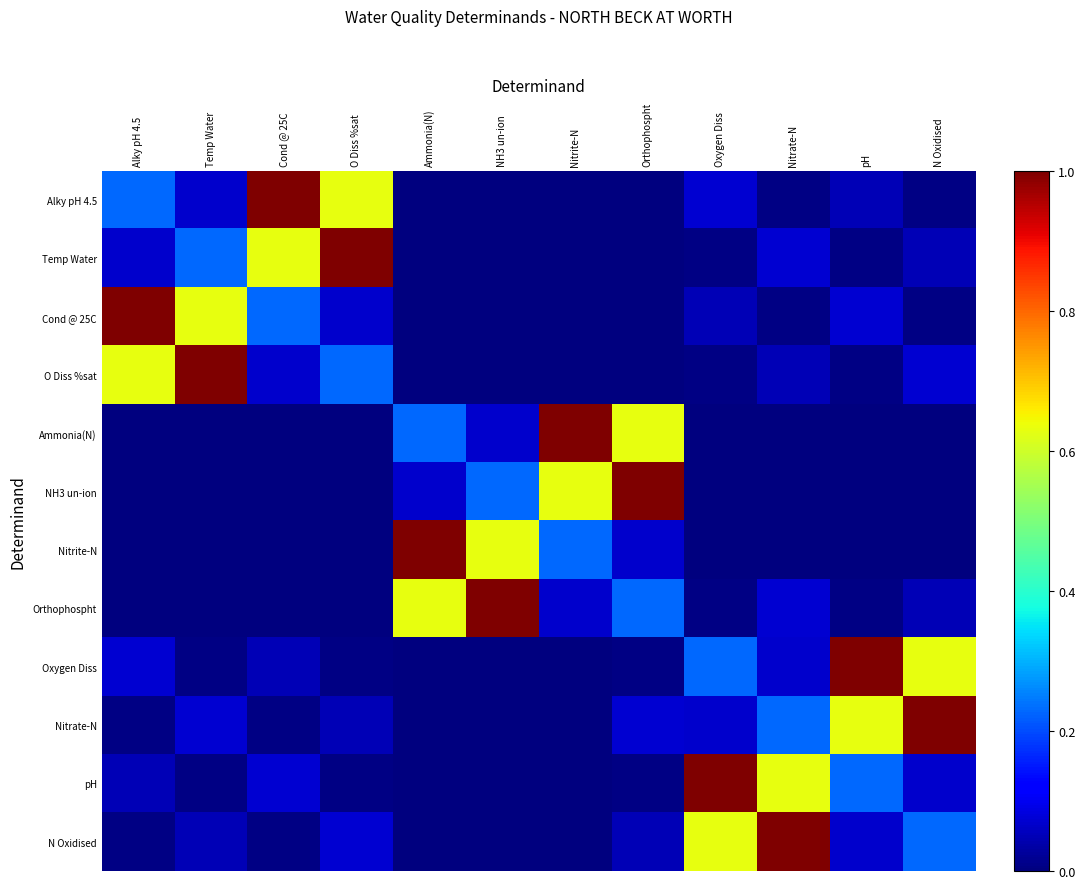

How many categories are shown in the chart?

12